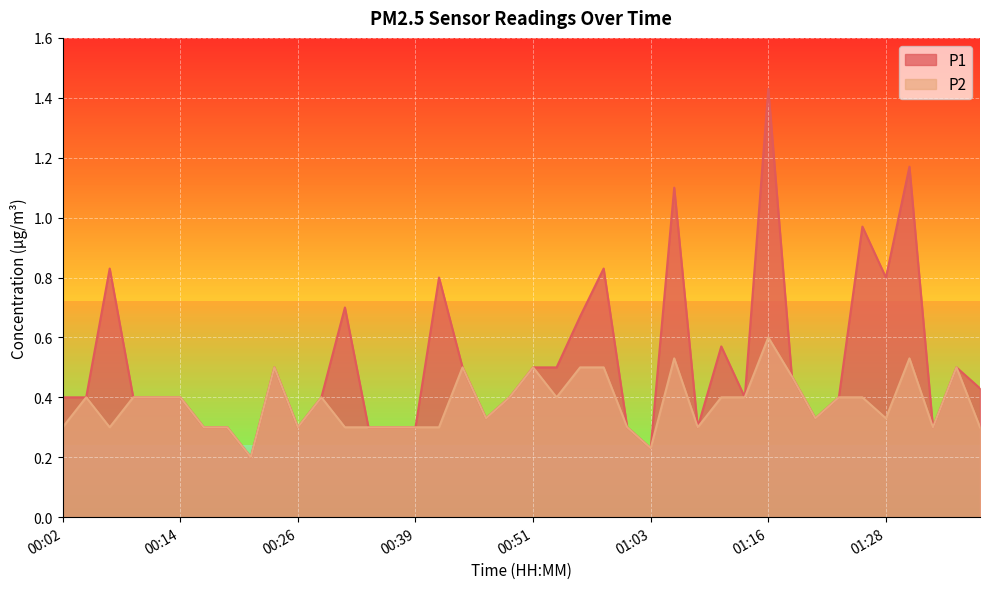

What are all the series names shown in the legend?

P1, P2